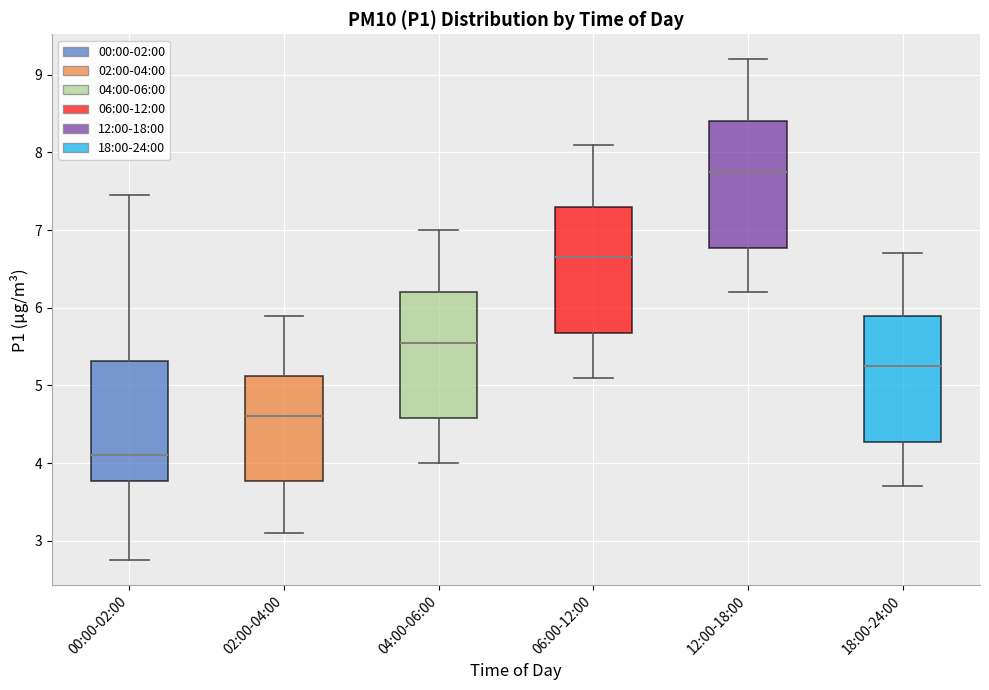

Reading left to right, transcribe this box plot: for each box, give where its median line is, the range the box spans, and where its two whiskers end, as read against the y-axis. The values are not printed on the chart, so give them approximately, as read against the axis.

00:00-02:00: median 4.1, box 3.8 to 5.3, whiskers 2.8 to 7.5
02:00-04:00: median 4.6, box 3.8 to 5.1, whiskers 3.1 to 5.9
04:00-06:00: median 5.6, box 4.6 to 6.2, whiskers 4.0 to 7.0
06:00-12:00: median 6.7, box 5.7 to 7.3, whiskers 5.1 to 8.1
12:00-18:00: median 7.8, box 6.8 to 8.4, whiskers 6.2 to 9.2
18:00-24:00: median 5.3, box 4.3 to 5.9, whiskers 3.7 to 6.7